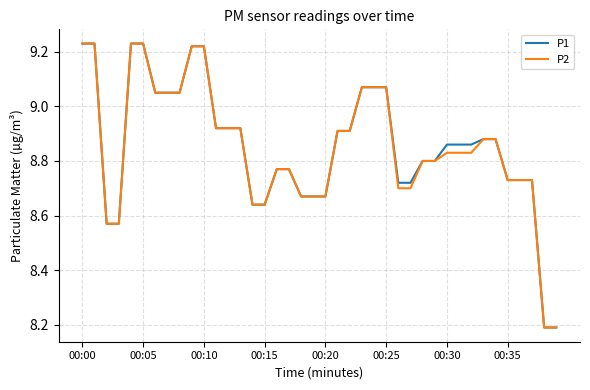

What is the minimum value shown in the chart?

8.2